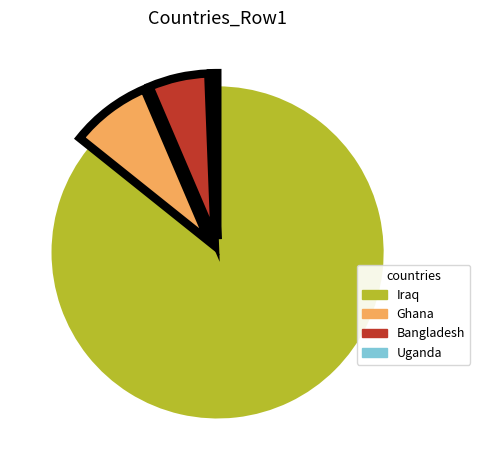

Rank the categories by value from lowest to highest.

Uganda, Bangladesh, Ghana, Iraq